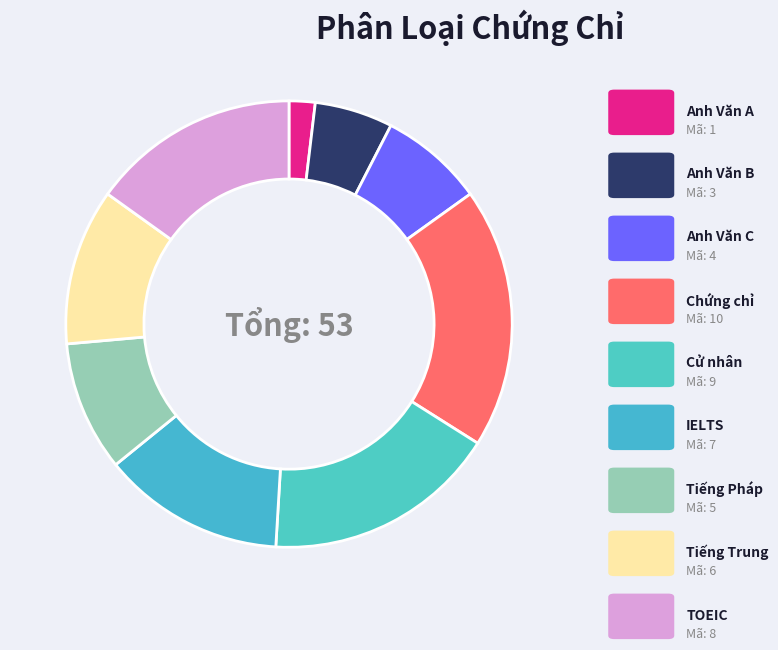

Count the number of slices in the pie.

9